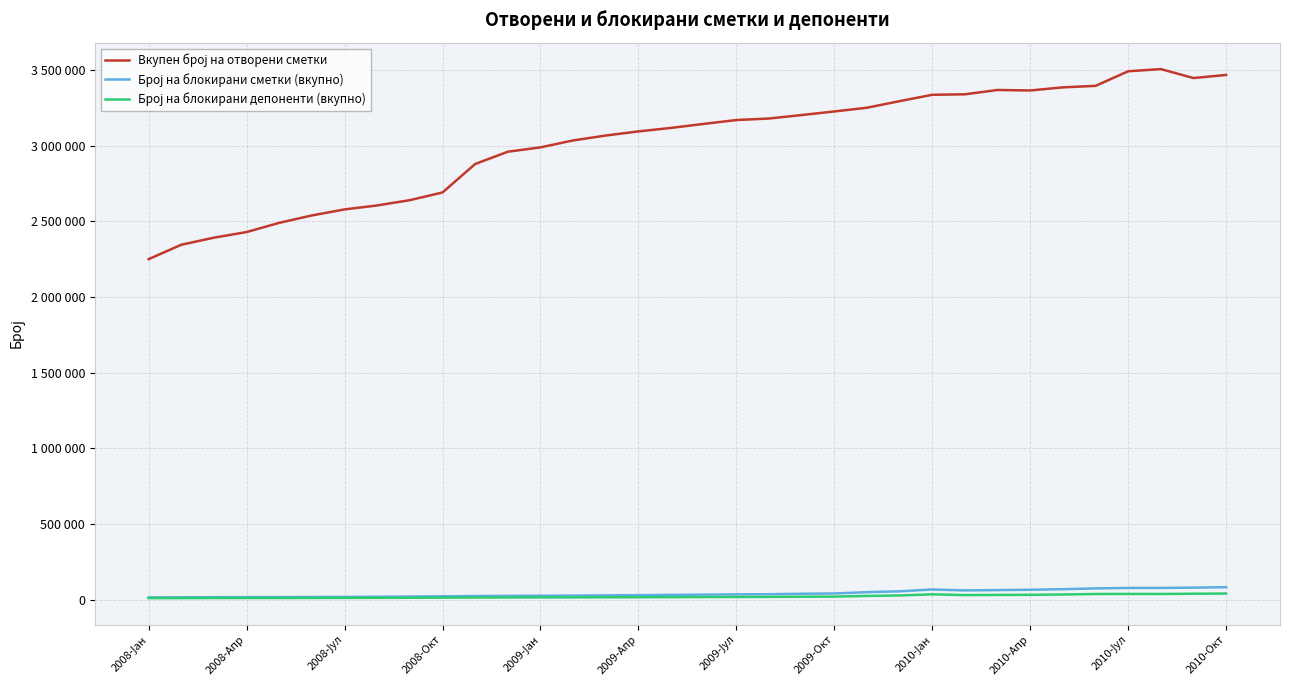

Does the chart have visible grid lines?

Yes